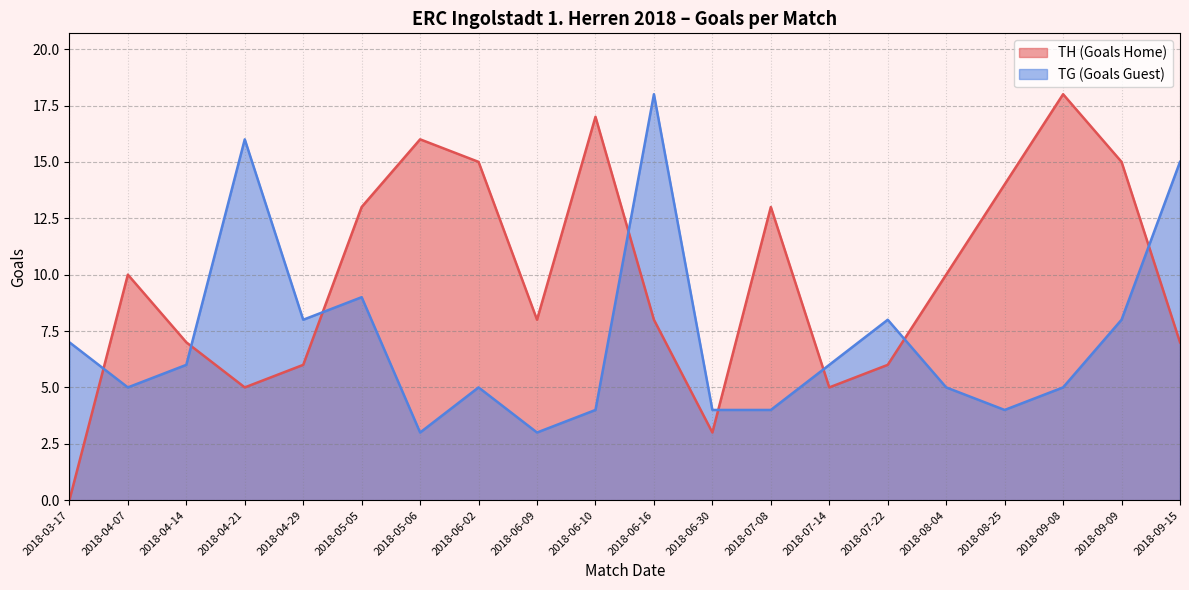

Where is TH (Goals Home) nearest to the value 9?

2018-04-07